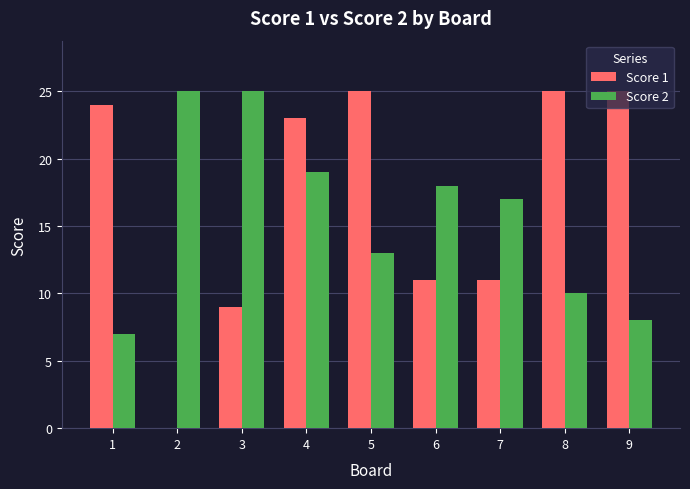

The Score 2 series shows 17 at 7. True or false?

True